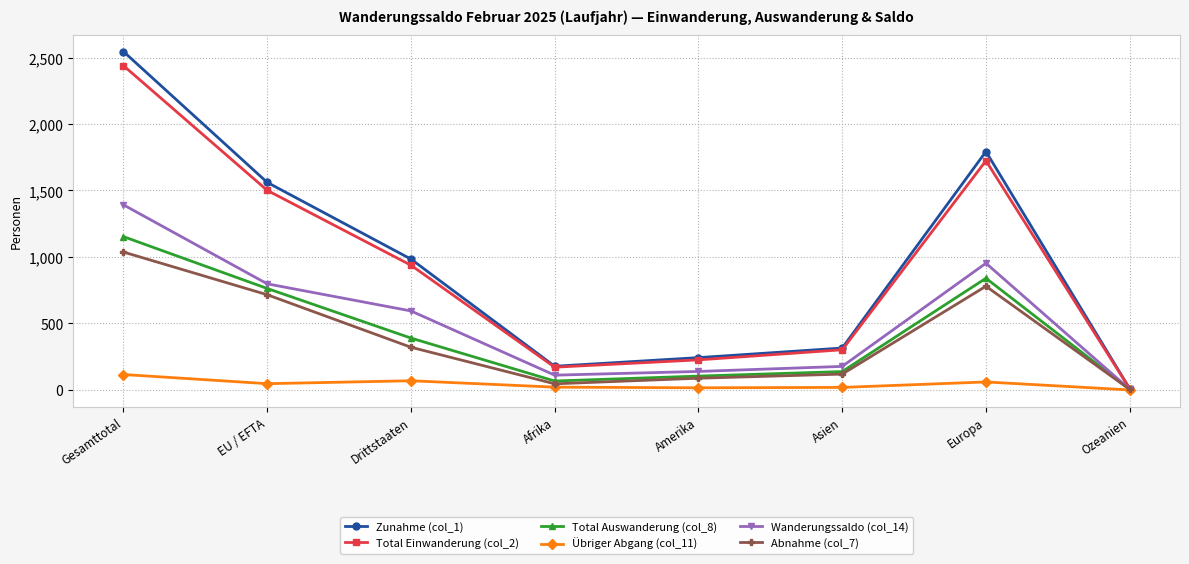

How many data points in Übriger Abgang (col_11) are less than 47?

4